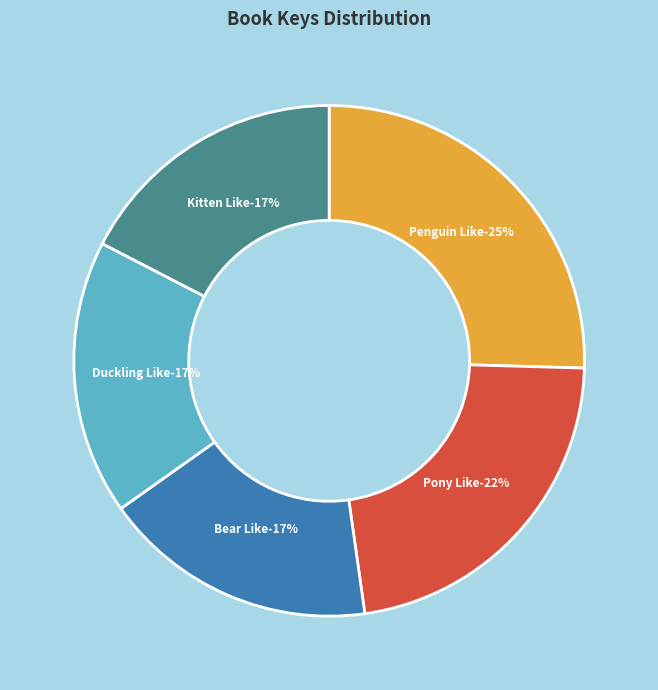

Rank the categories by value from highest to lowest.

What Does Penguin Like?, What Does Pony Like?, What Does Kitten Like?, What Does Duckling Like, What Does Bear Like (Touch & Feel)